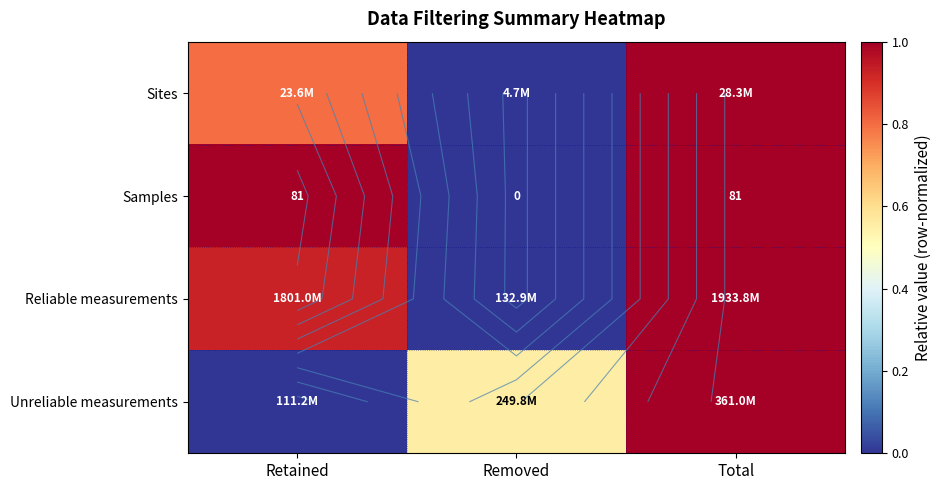

Count the Sites values in the range 0 to 1.

3